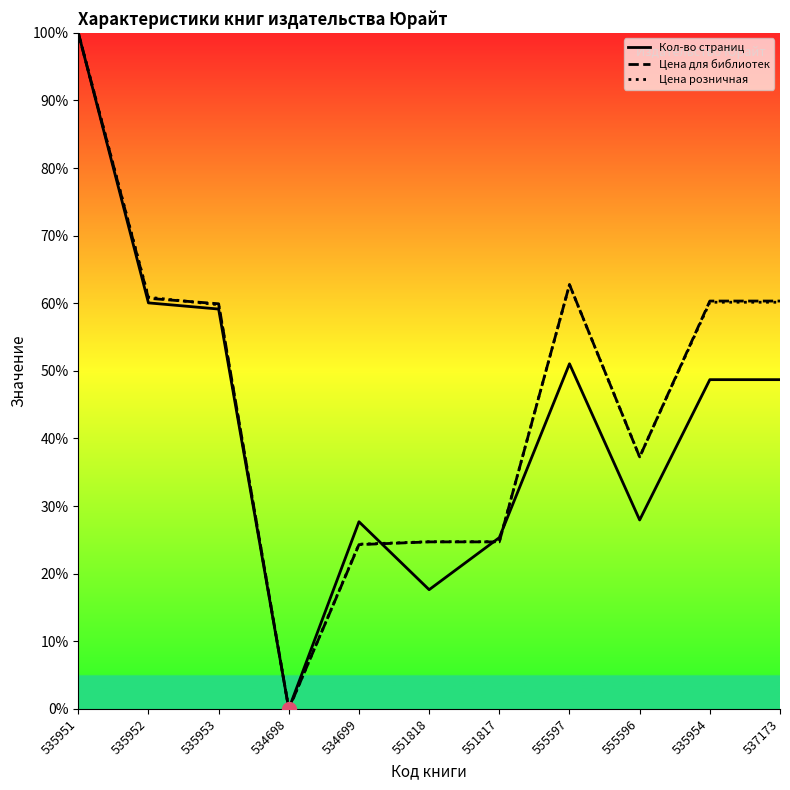

The Цена розничная series shows 60.1 at 537173. True or false?

True